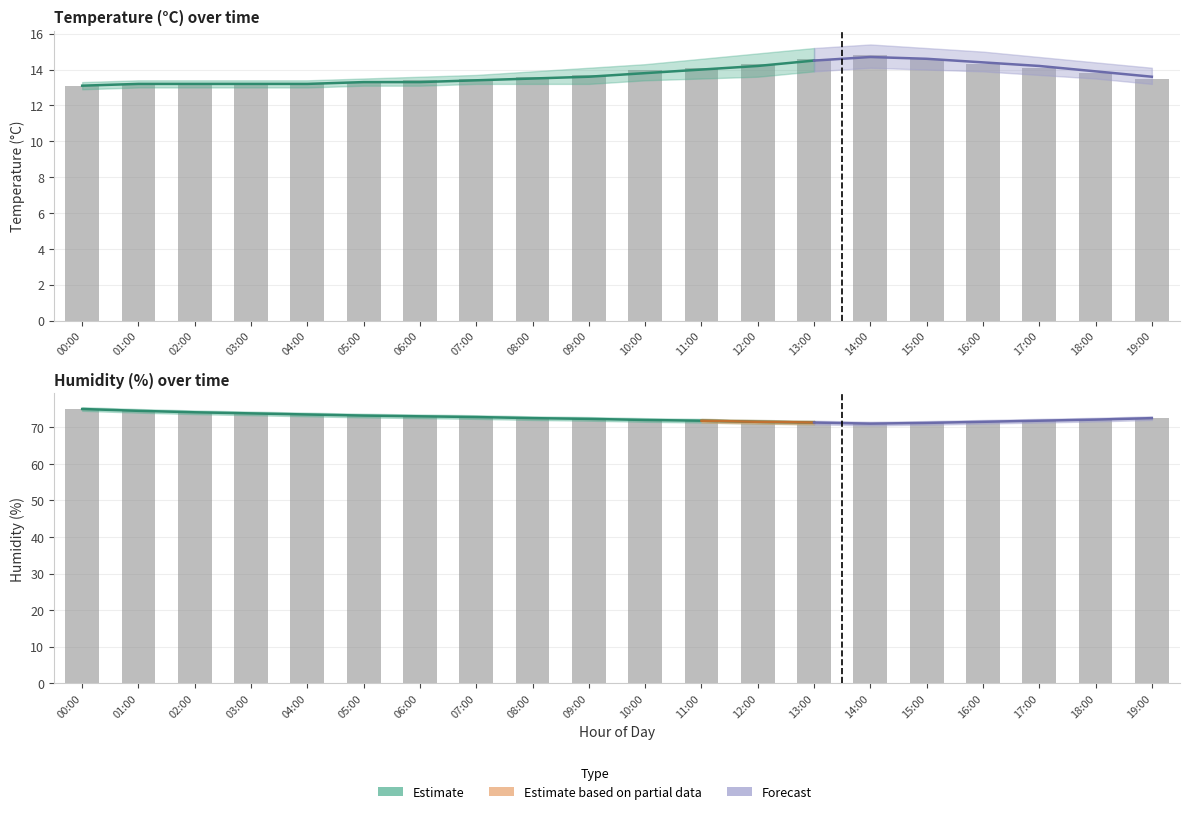

The value of humidity_lower at 16:00 is 15.7. True or false?

False